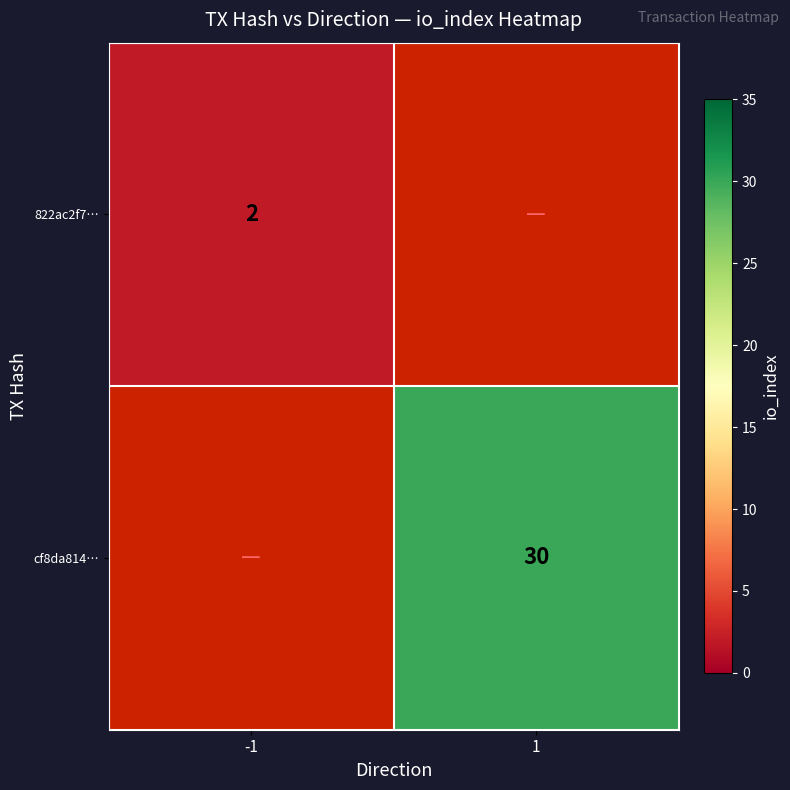

Is it true that cf8da814… equals 30 at 1?

True